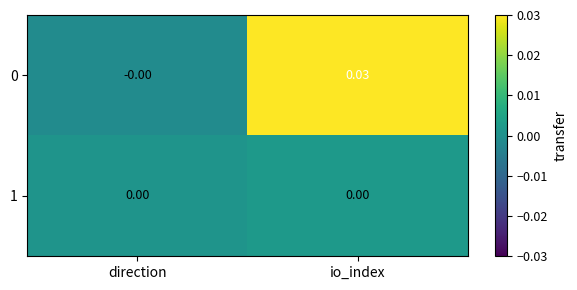

How many data points does each series have?

2